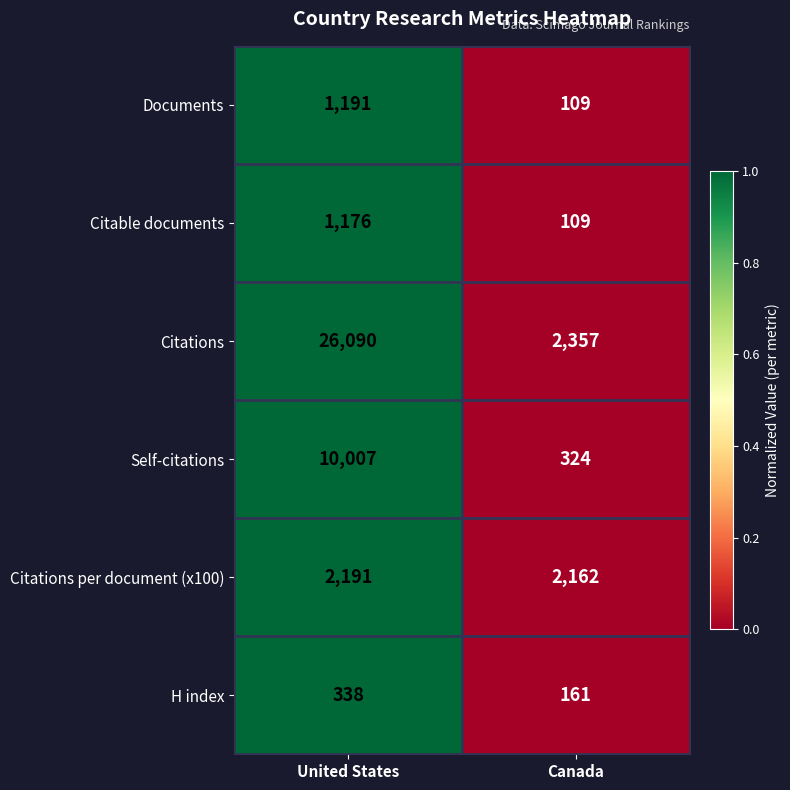

At which label is Citations per document (x100) closest to 2176?

Canada